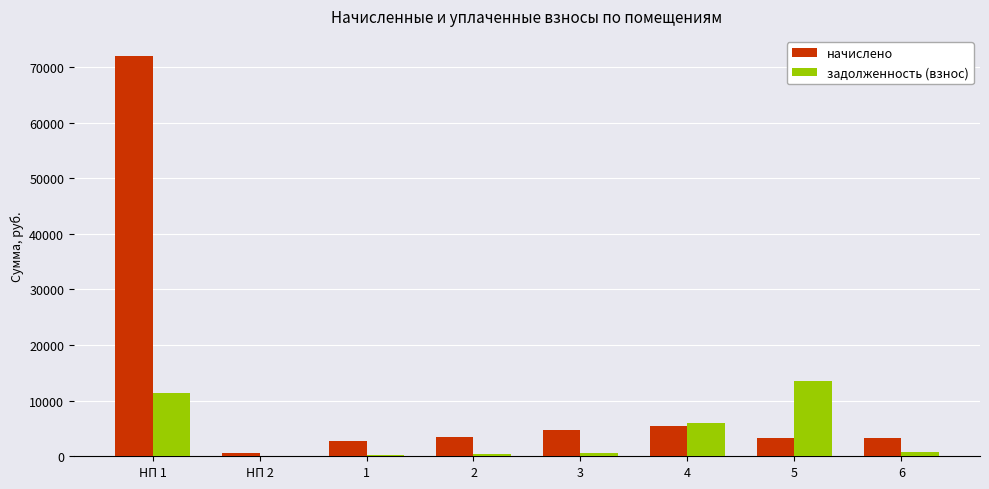

What is the maximum value shown in the chart?

71978.9